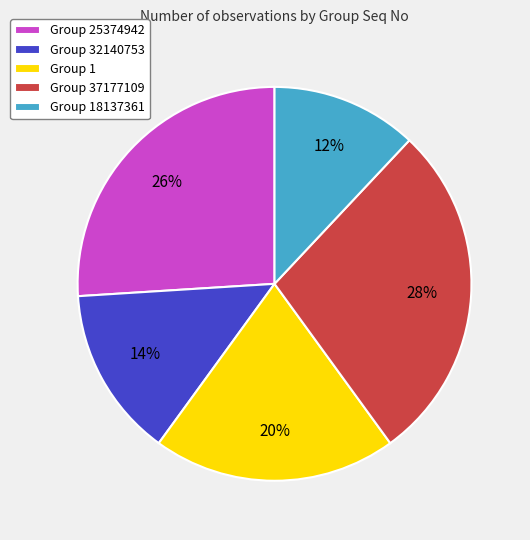

Approximately how many times larger is the value at Group 32140753 compared to Group 37177109?

0.5